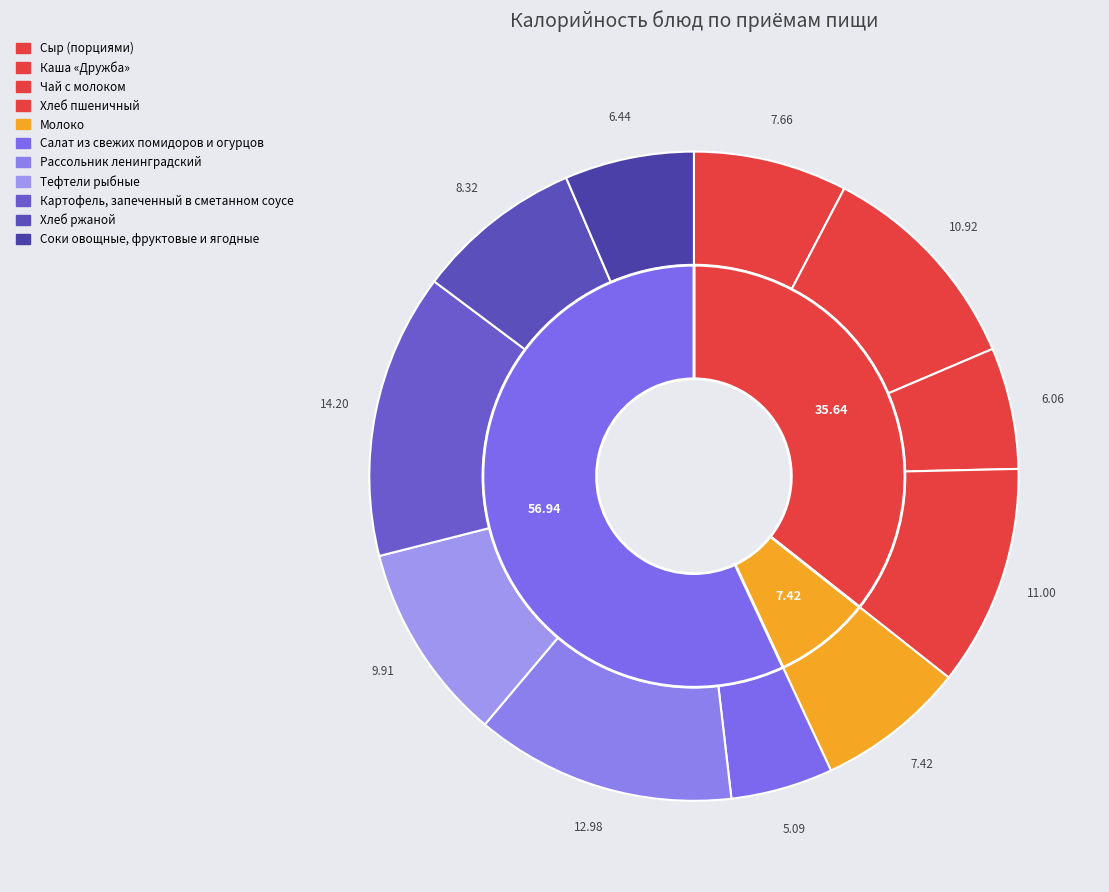

Rank the categories by value from lowest to highest.

Салат из свежих помидоров и огурцов, Чай с молоком, Соки овощные, фруктовые и ягодные, Молоко, Сыр (порциями), Хлеб ржаной, Тефтели рыбные, Каша «Дружба», Хлеб пшеничный, Рассольник ленинградский, Картофель, запеченный в сметанном соусе